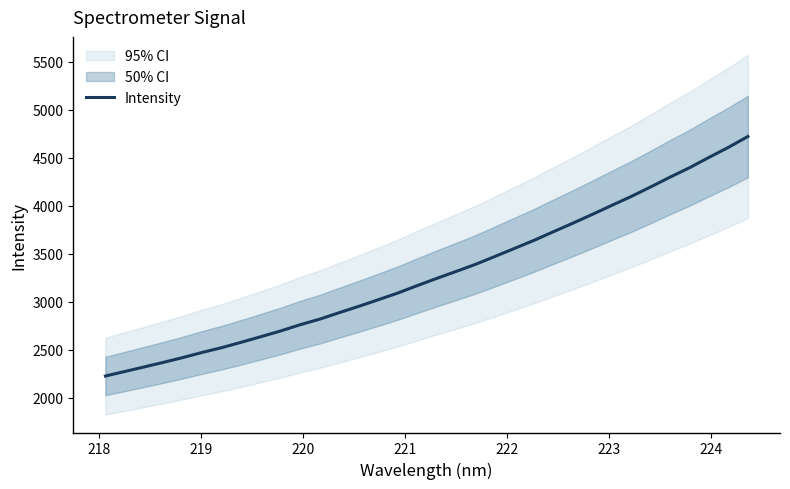

What is the highest value of the Intensity series?

4723.0